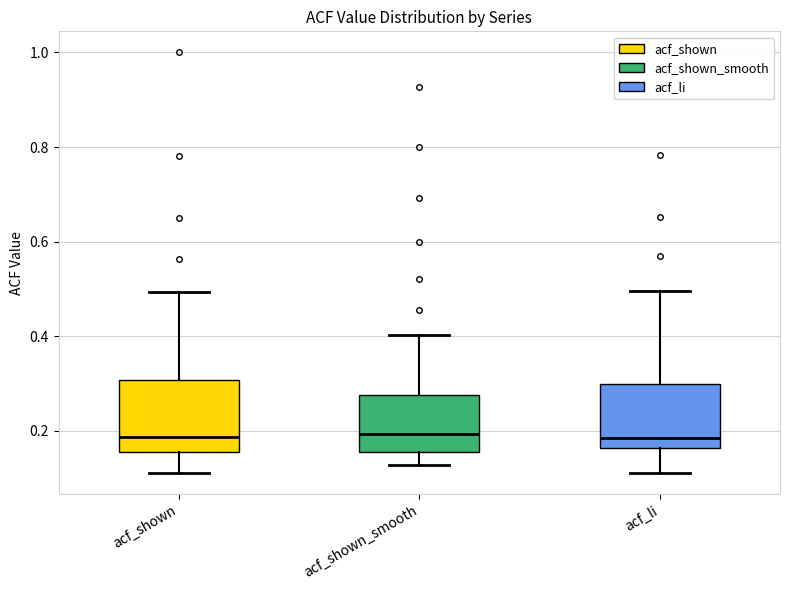

Reading left to right, read every box against the y-axis: the position of its median line, the range the box covers, and the ends of its whiskers. The values are not printed on the chart, so give them approximately, as read against the axis.

acf_shown: median 0.18, box 0.16 to 0.30, whiskers 0.12 to 0.50
acf_shown_smooth: median 0.20, box 0.16 to 0.28, whiskers 0.12 to 0.40
acf_li: median 0.18, box 0.16 to 0.30, whiskers 0.12 to 0.50